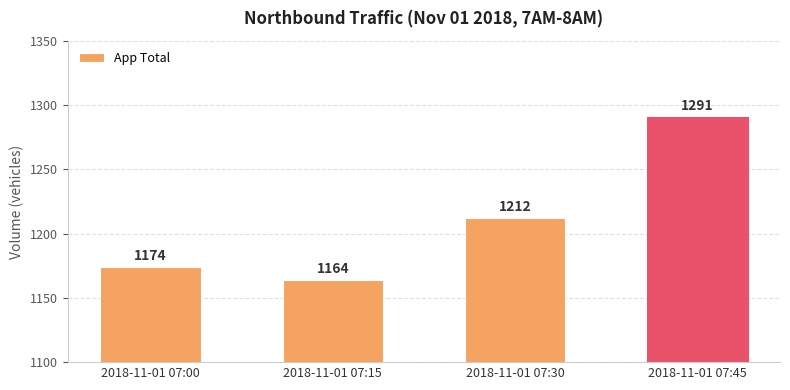

Reading right to left, what are all the values shown in this chart?

1291	1212	1164	1174